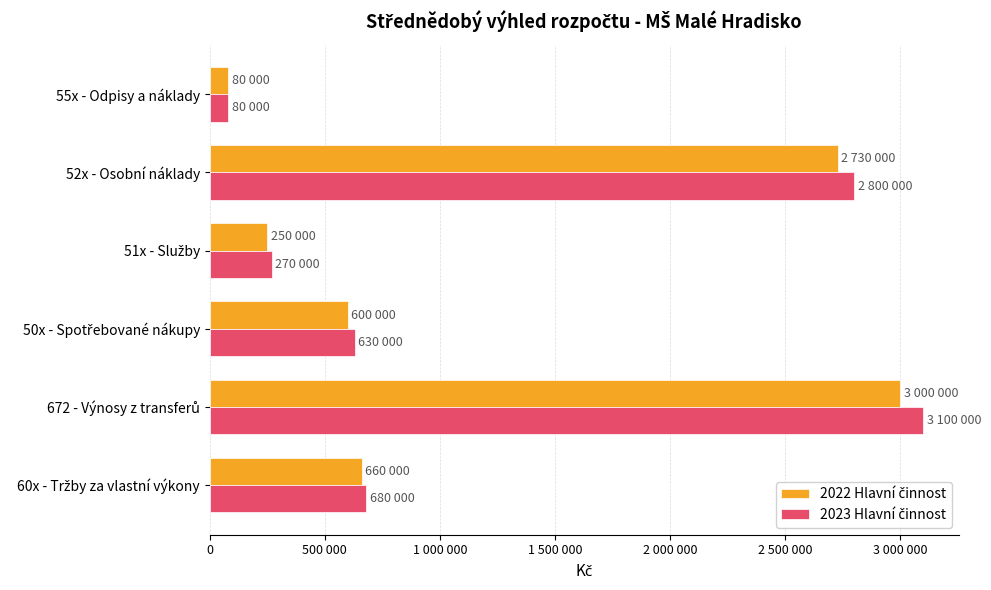

Which series has the widest spread of values?

2023 Hlavní činnost